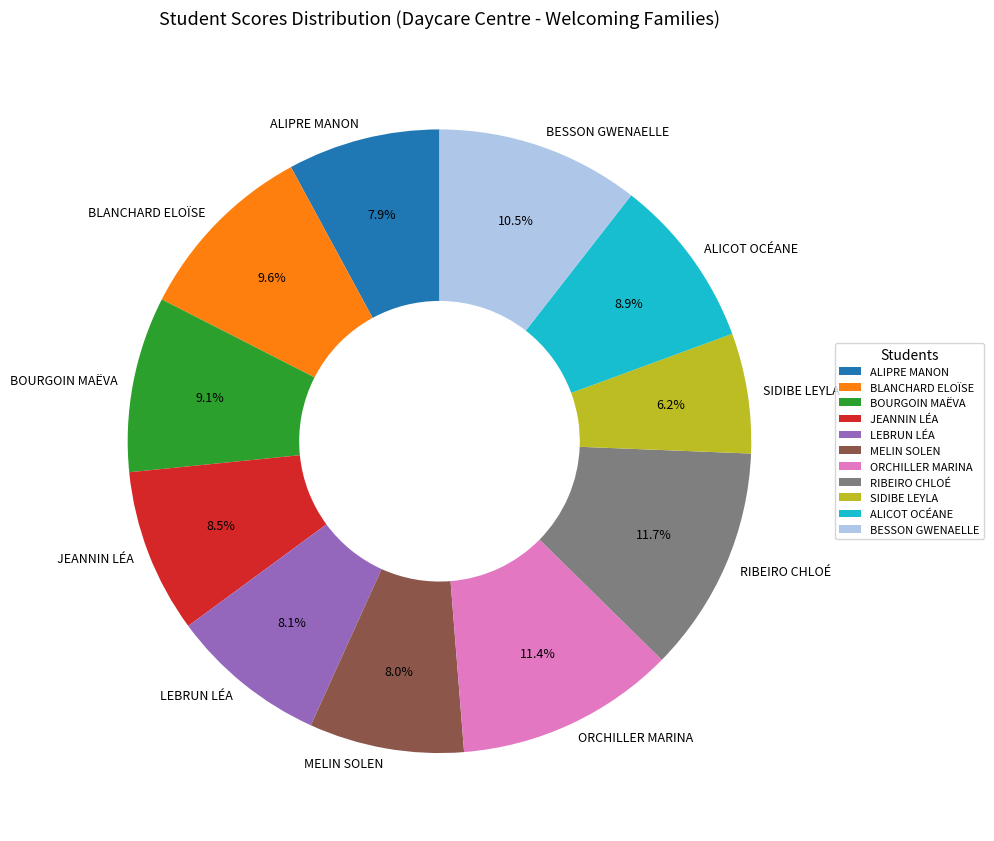

To the nearest percent, what is the average slice percentage?

9%